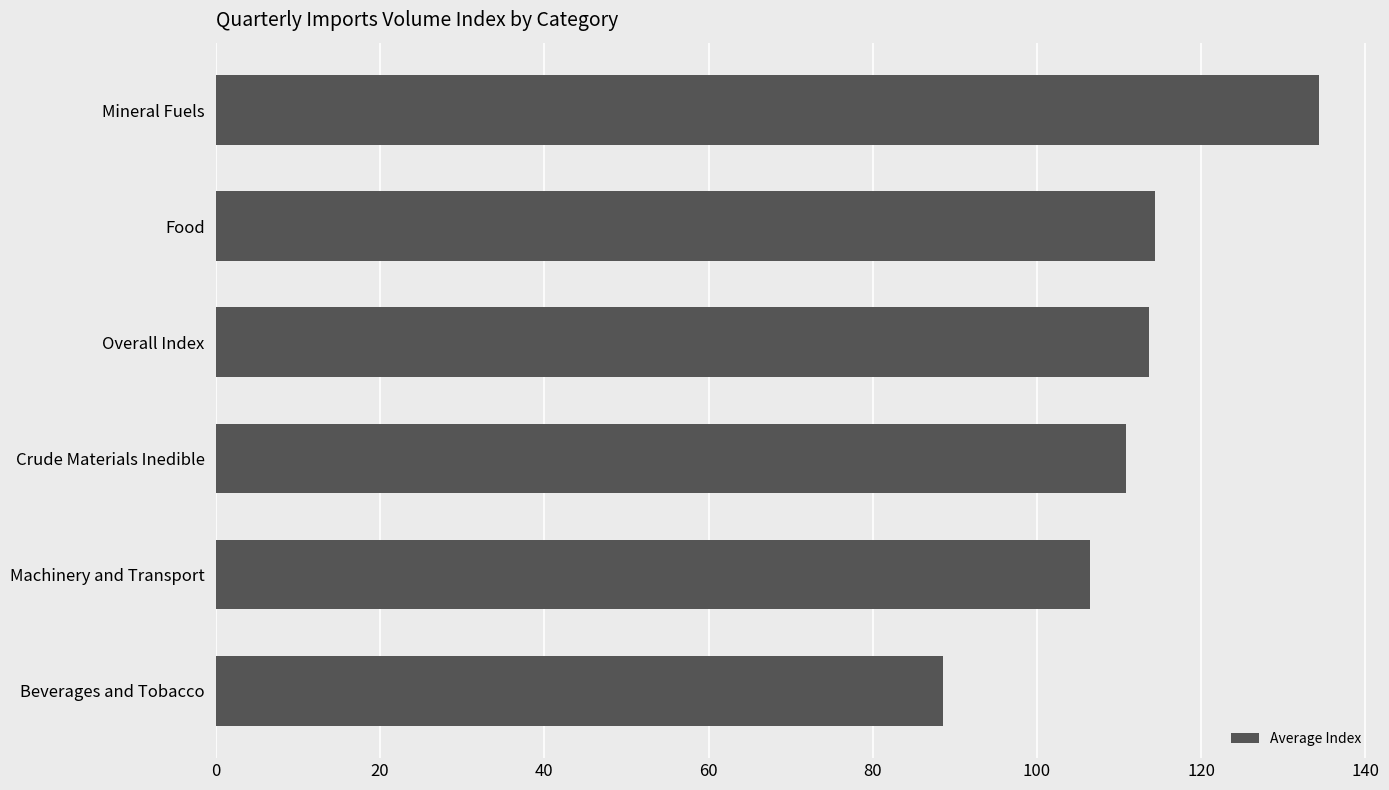

What is the average value?

111.4